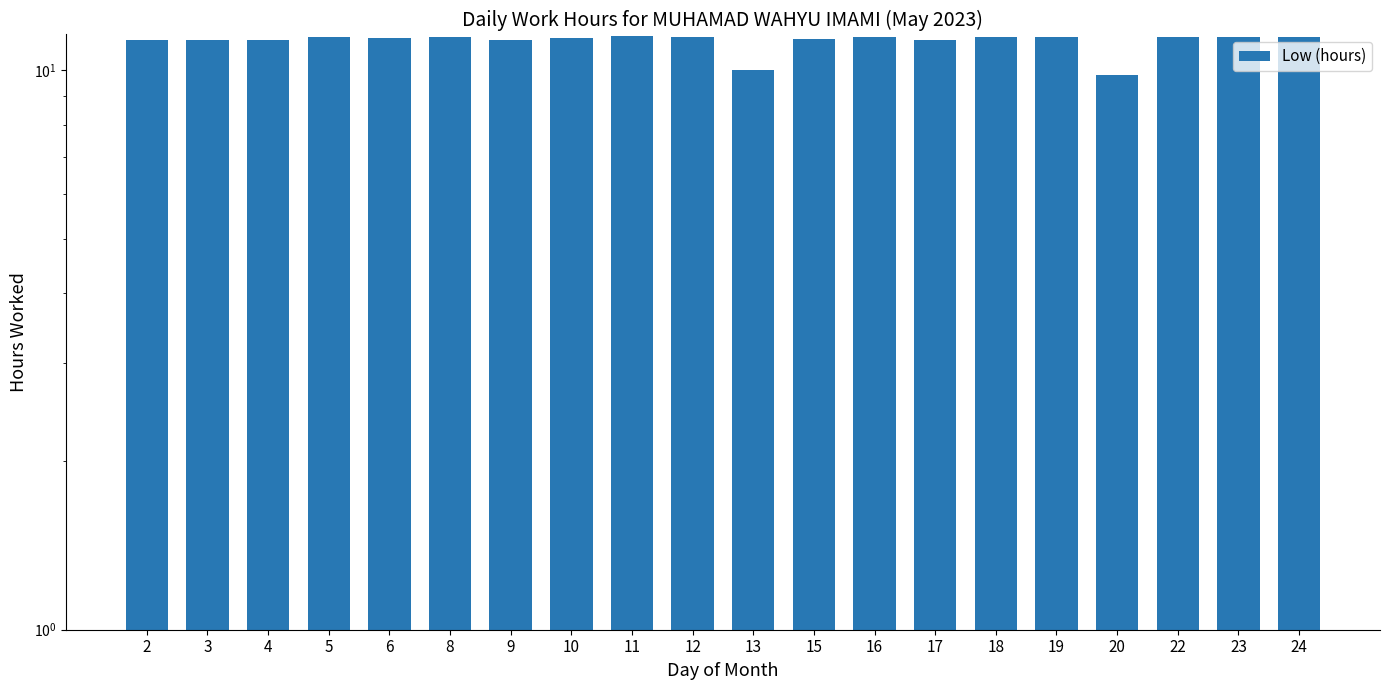

At which label is the value closest to 10?

13